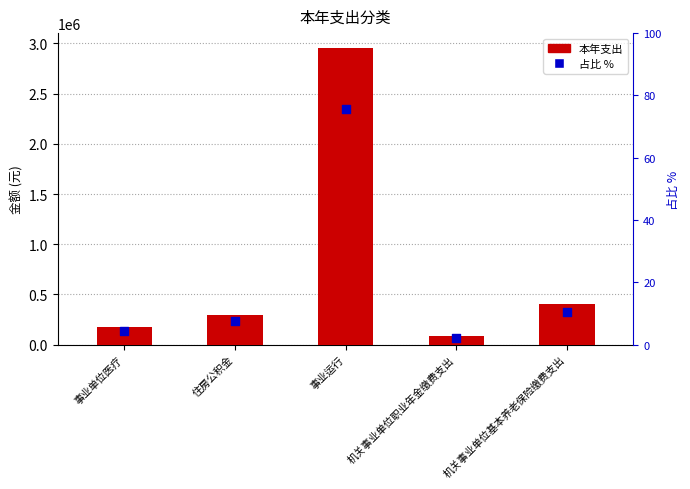

Which series contains the highest Y value?

本年支出